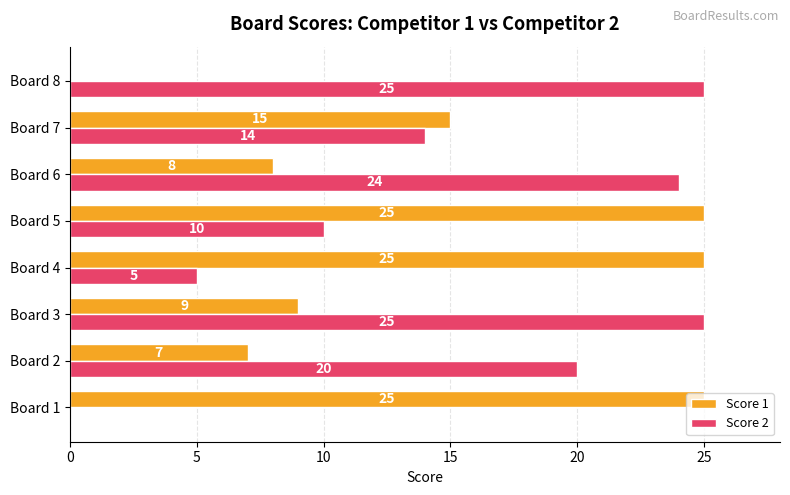

What is the maximum value shown in the chart?

25